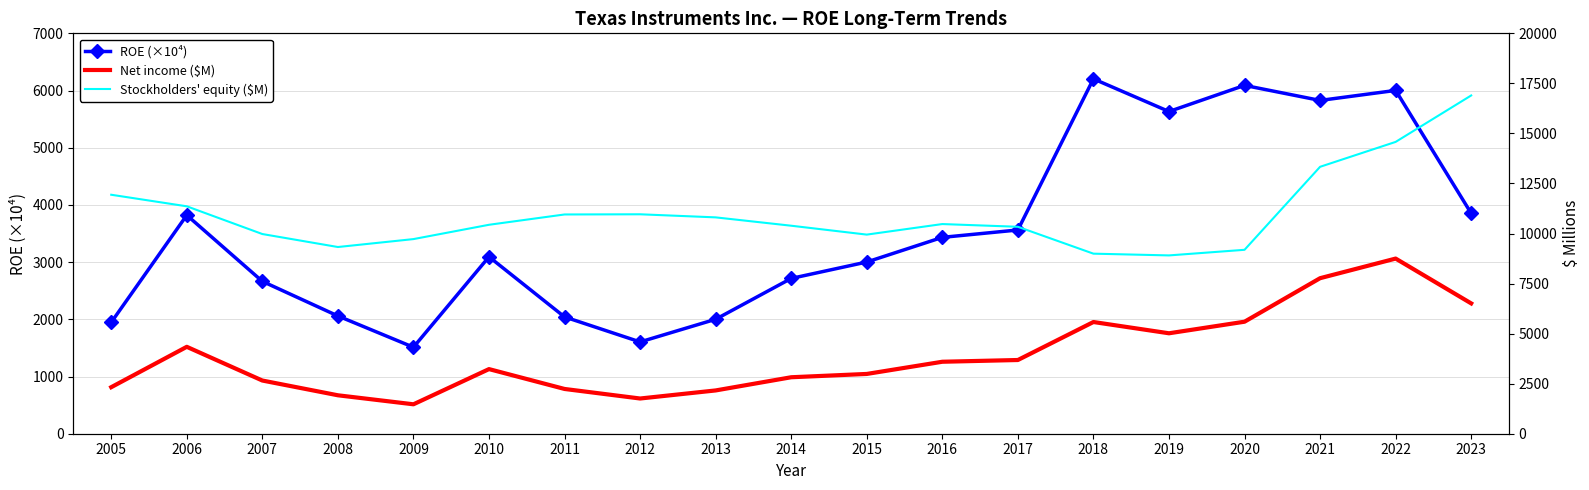

Reading right to left, extract all data points from this chart.

ROE (×10⁴): 3853.0	6002.0	5827.0	6090.0	5633.0	6204.0	3562.0	3433.0	3002.0	2715.0	2001.0	1605.0	2042.0	3093.0	1512.0	2059.0	2664.0	3821.0	1947.0
Net income ($M): 6510.0	8749.0	7769.0	5595.0	5017.0	5580.0	3682.0	3595.0	2986.0	2821.0	2162.0	1759.0	2236.0	3228.0	1470.0	1920.0	2657.0	4341.0	2324.0
Stockholders' equity ($M): 16897.0	14577.0	13333.0	9187.0	8907.0	8994.0	10337.0	10473.0	9946.0	10390.0	10807.0	10961.0	10952.0	10437.0	9722.0	9326.0	9975.0	11360.0	11937.0